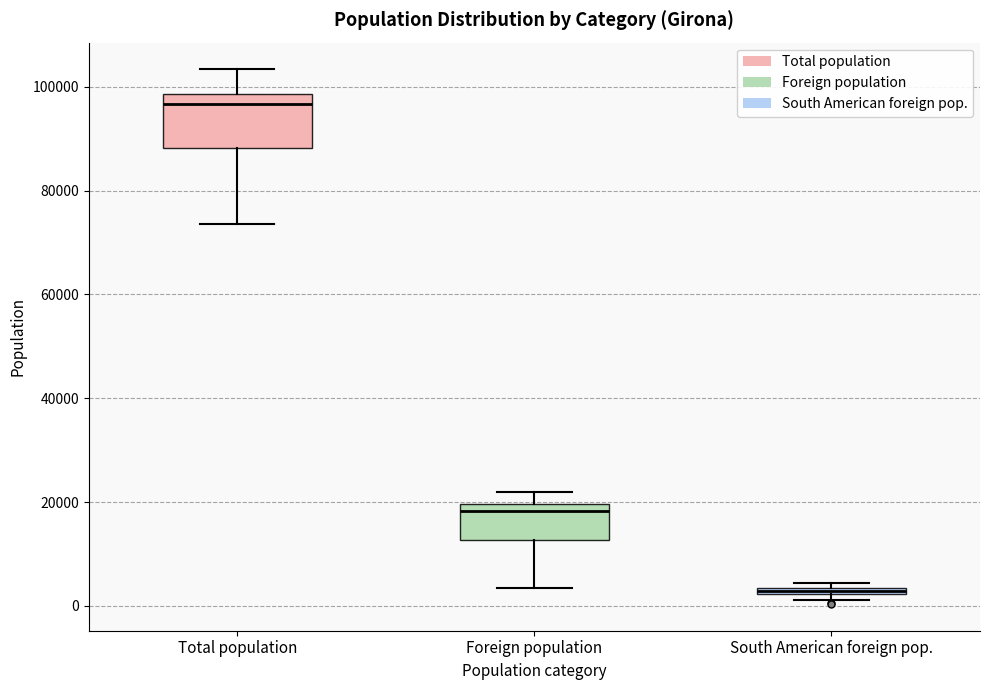

Which box's median line is the highest?

Total population